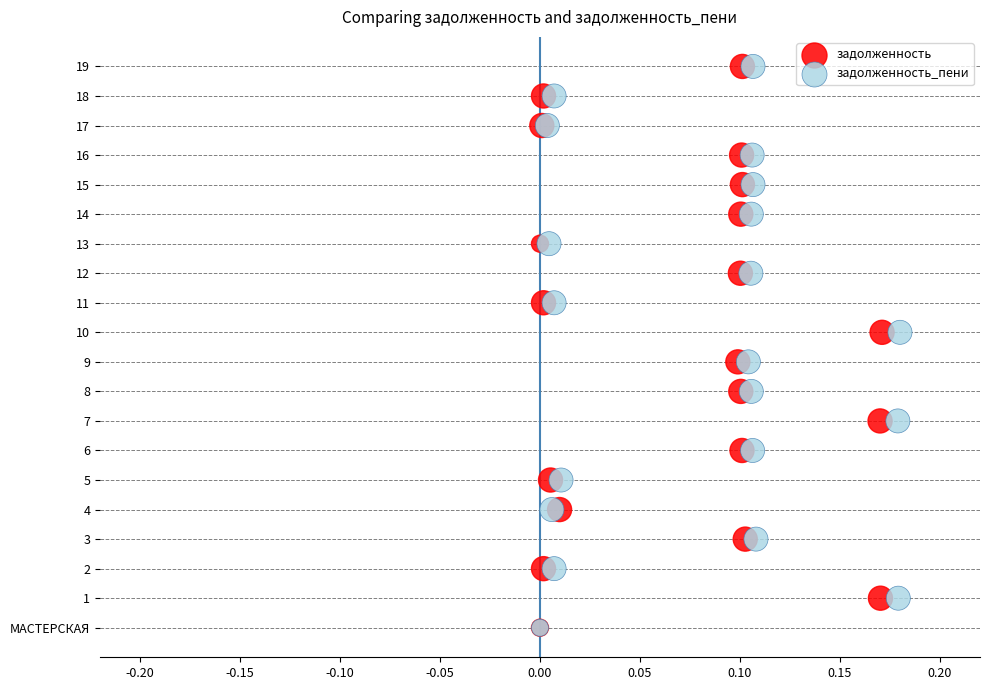

What are all the series names shown in the legend?

задолженность, задолженность_пени